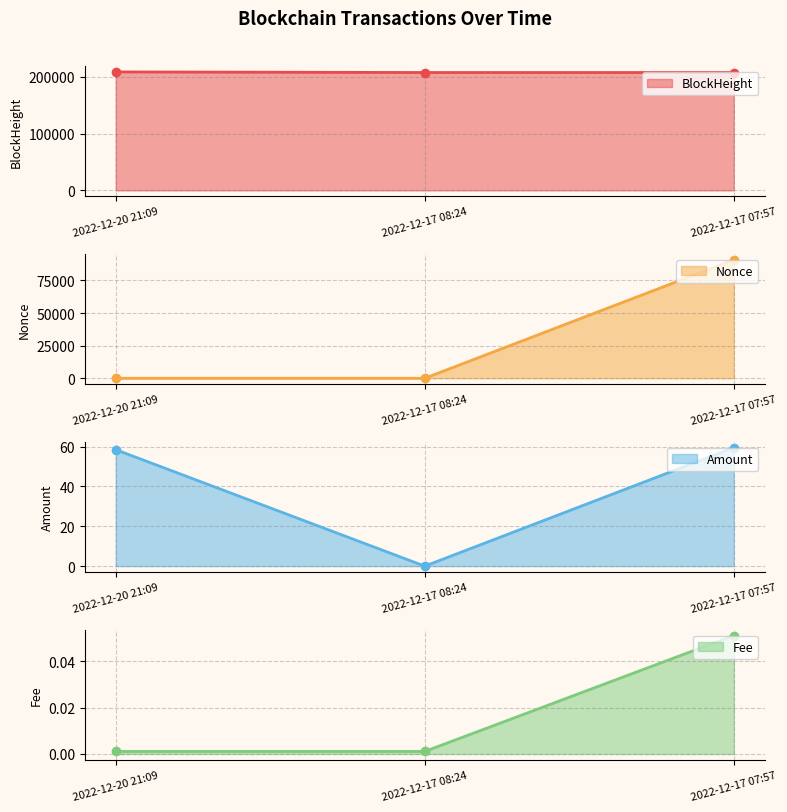

The value of BlockHeight at 2022-12-20 21:09 is 63442.7. True or false?

False